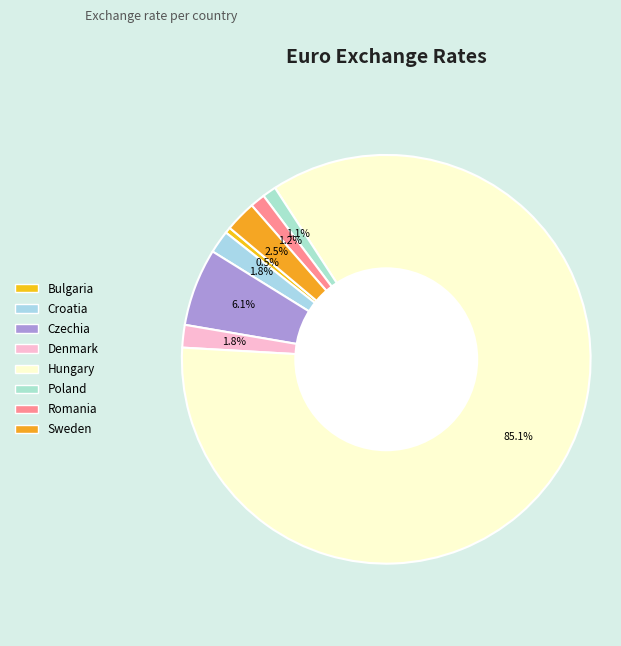

How many slices are in this pie chart?

8